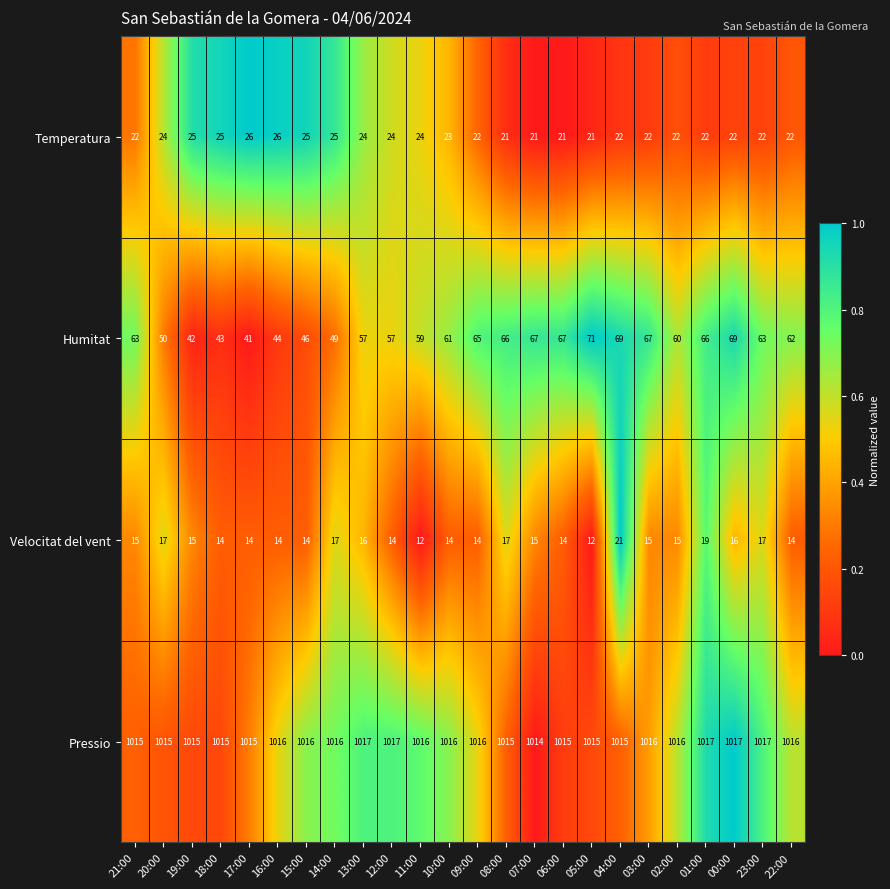

Is it true that Velocitat del vent equals 14 at 06:00?

True